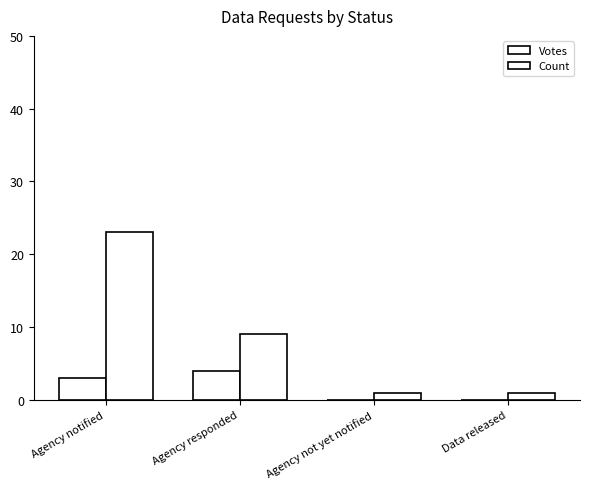

What is the sum of all Count values?

34